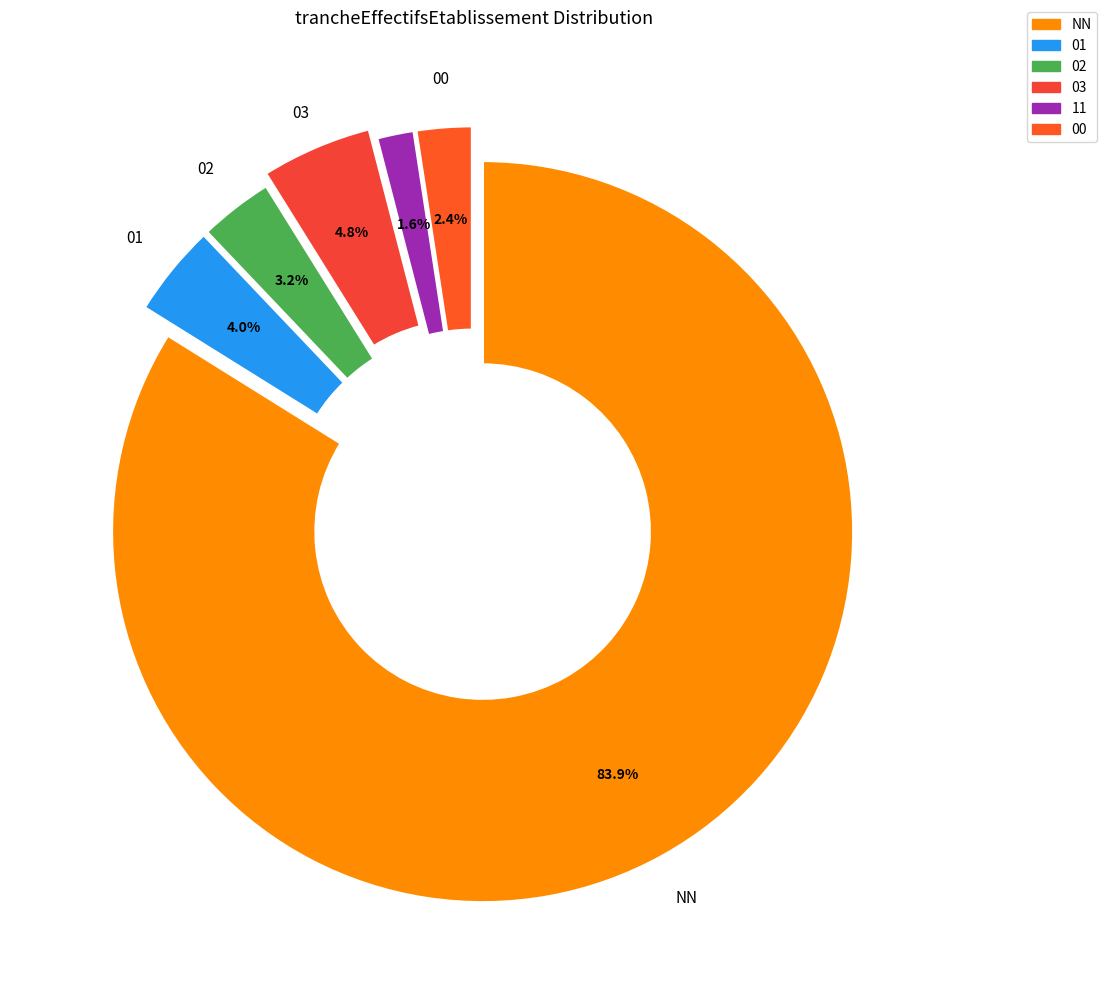

True or false: NN accounts for 75% of the total.

False